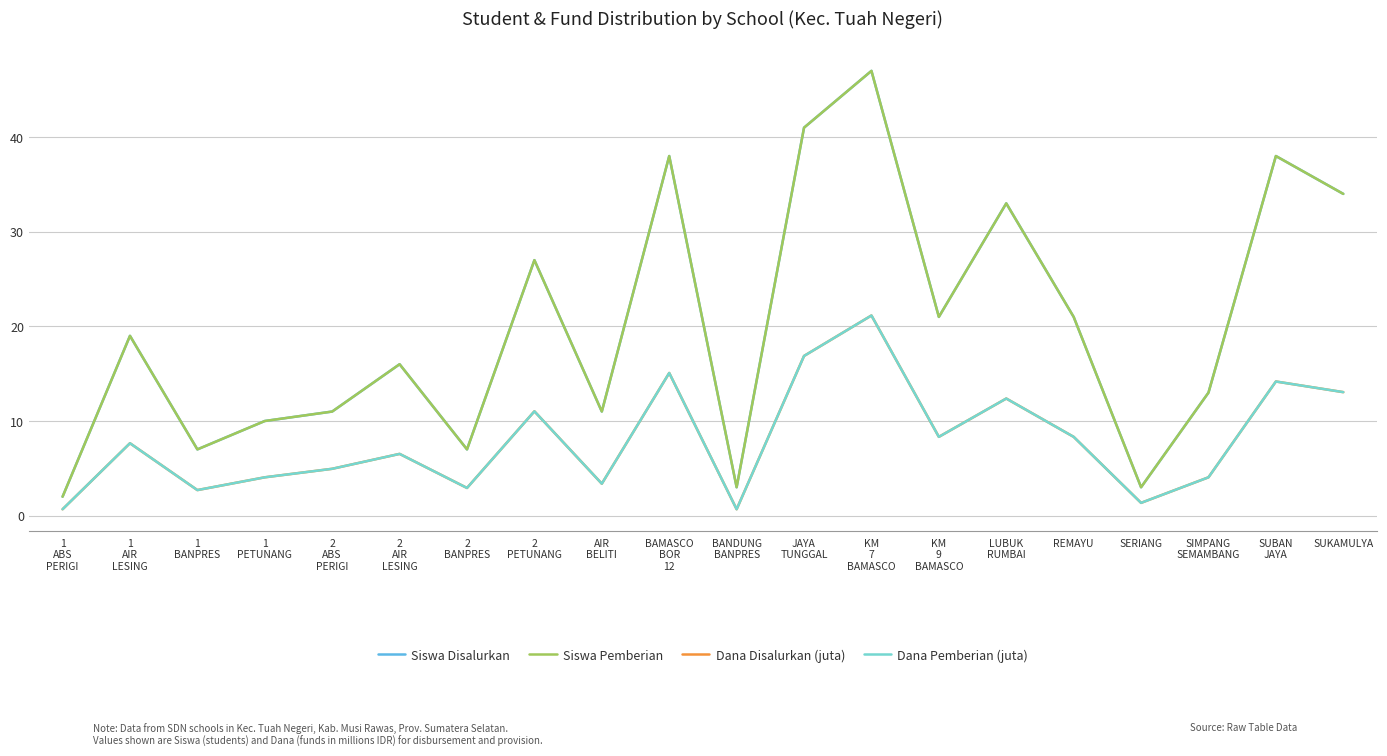

How many lines are shown in the chart?

4